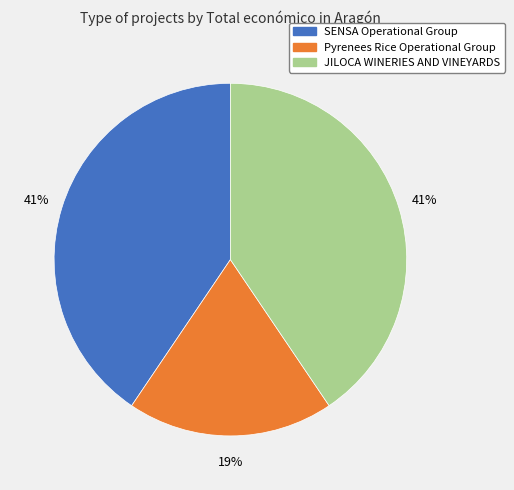

What percentage is the Pyrenees Rice Operational Group slice, to the nearest percent?

19%